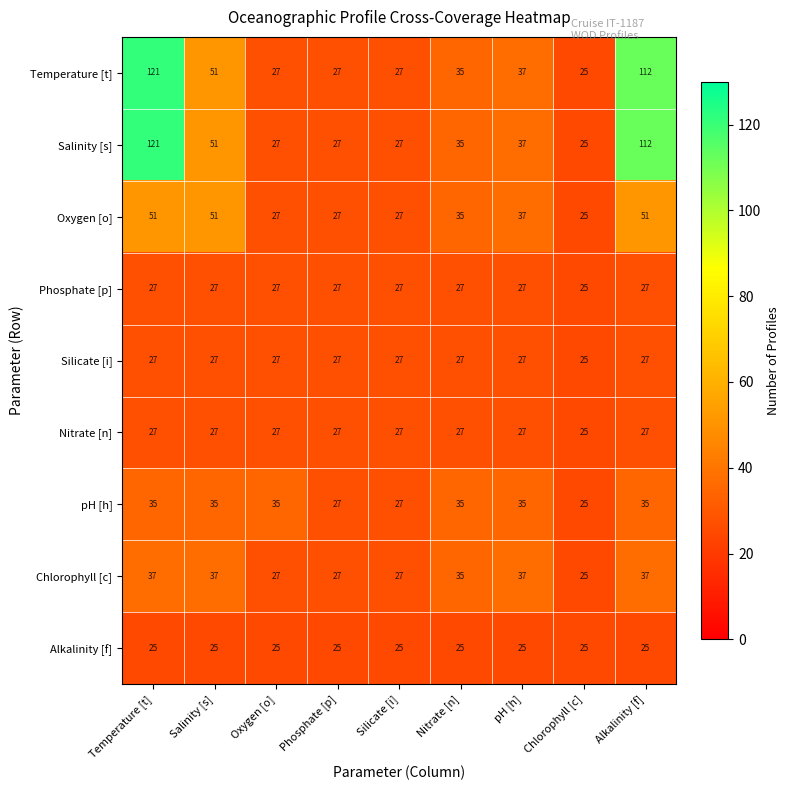

The Alkalinity [f] series shows 25 at Temperature [t]. True or false?

True